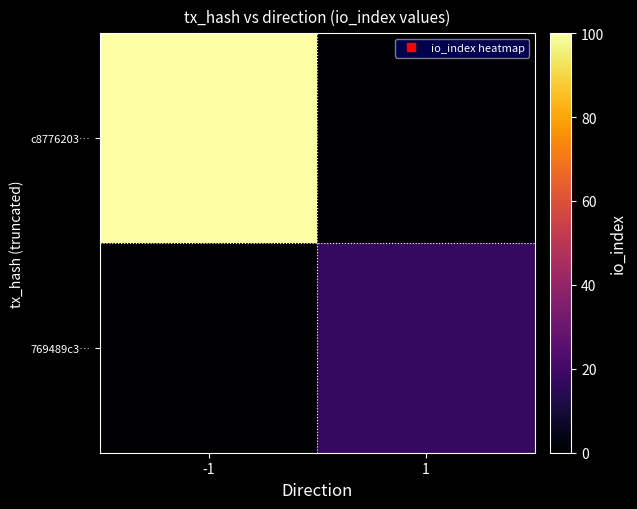

Rank the series by their average value, from lowest to highest.

769489c3…, c8776203…